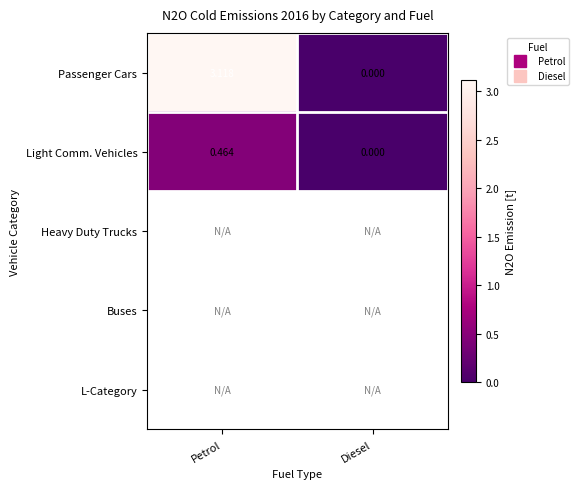

How many series are shown in this chart?

5